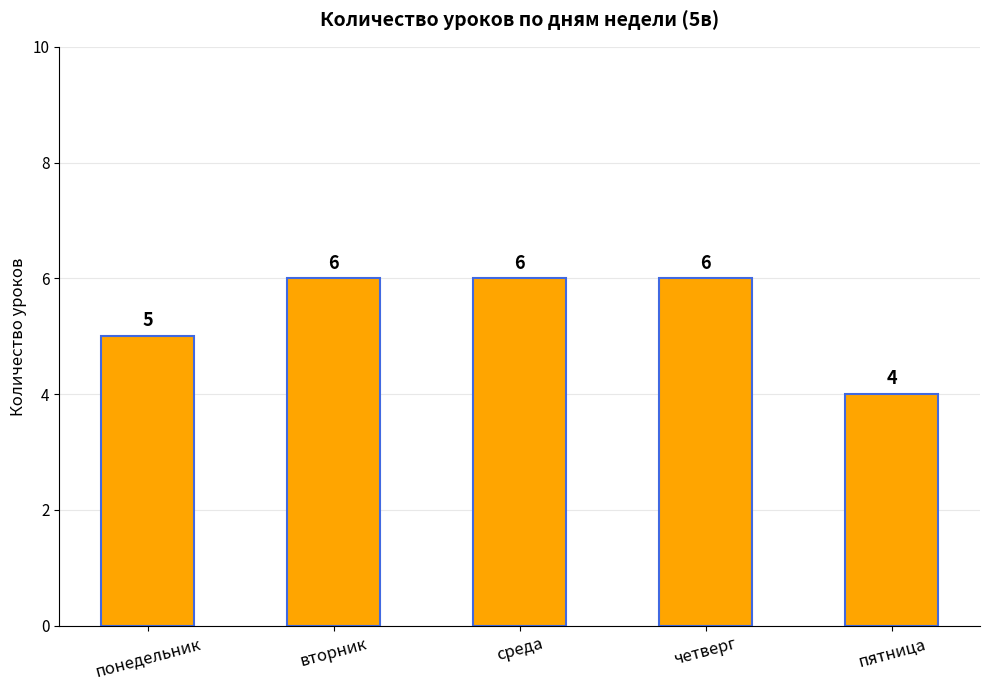

What is the label of the 3rd bar from the left?

среда